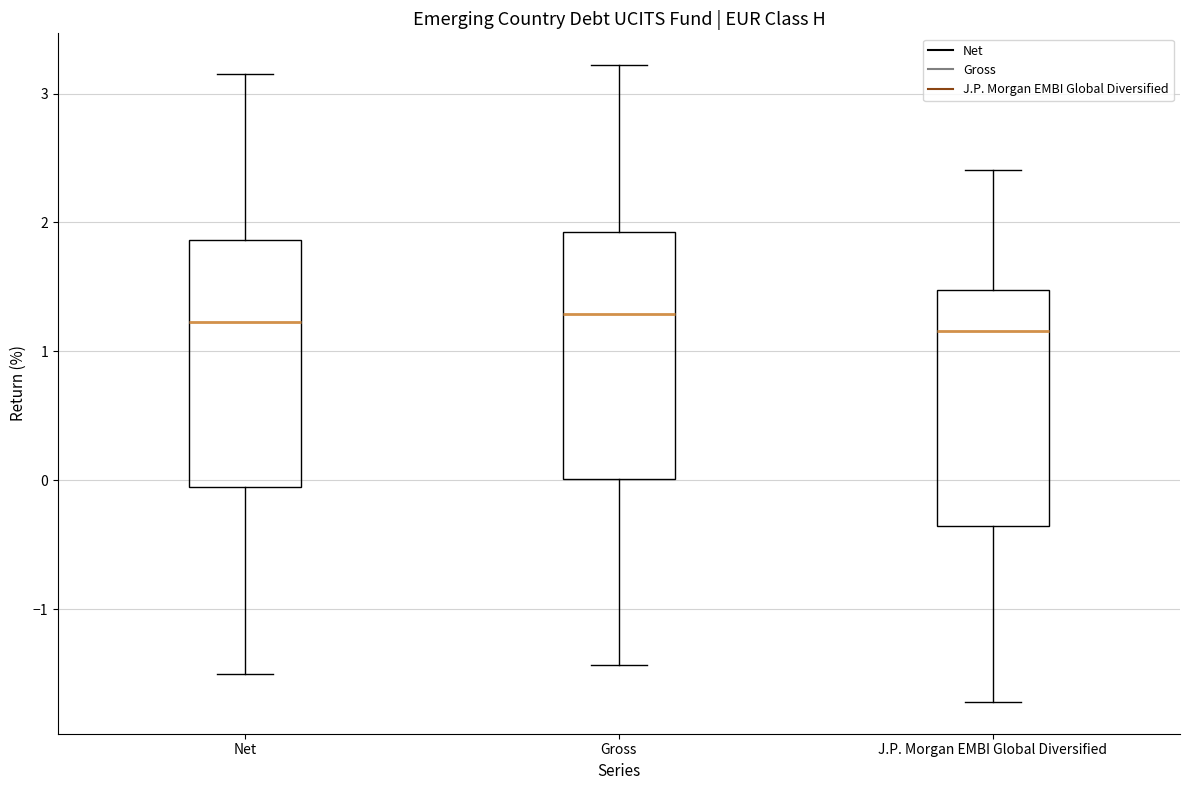

Reading left to right, transcribe this box plot: for each box, give where its median line is, the range the box spans, and where its two whiskers end, as read against the y-axis. The values are not printed on the chart, so give them approximately, as read against the axis.

Net: median 1.2, box -0.1 to 1.9, whiskers -1.5 to 3.2
Gross: median 1.3, box 0.0 to 1.9, whiskers -1.4 to 3.2
J.P. Morgan EMBI Global Diversified: median 1.2, box -0.4 to 1.5, whiskers -1.7 to 2.4